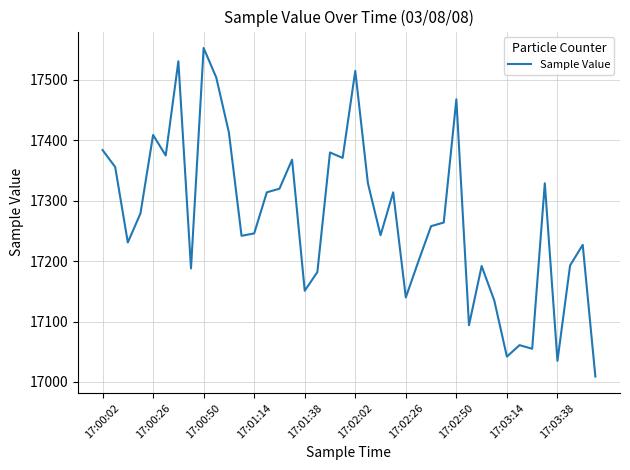

What is the difference between the maximum and minimum values?

544